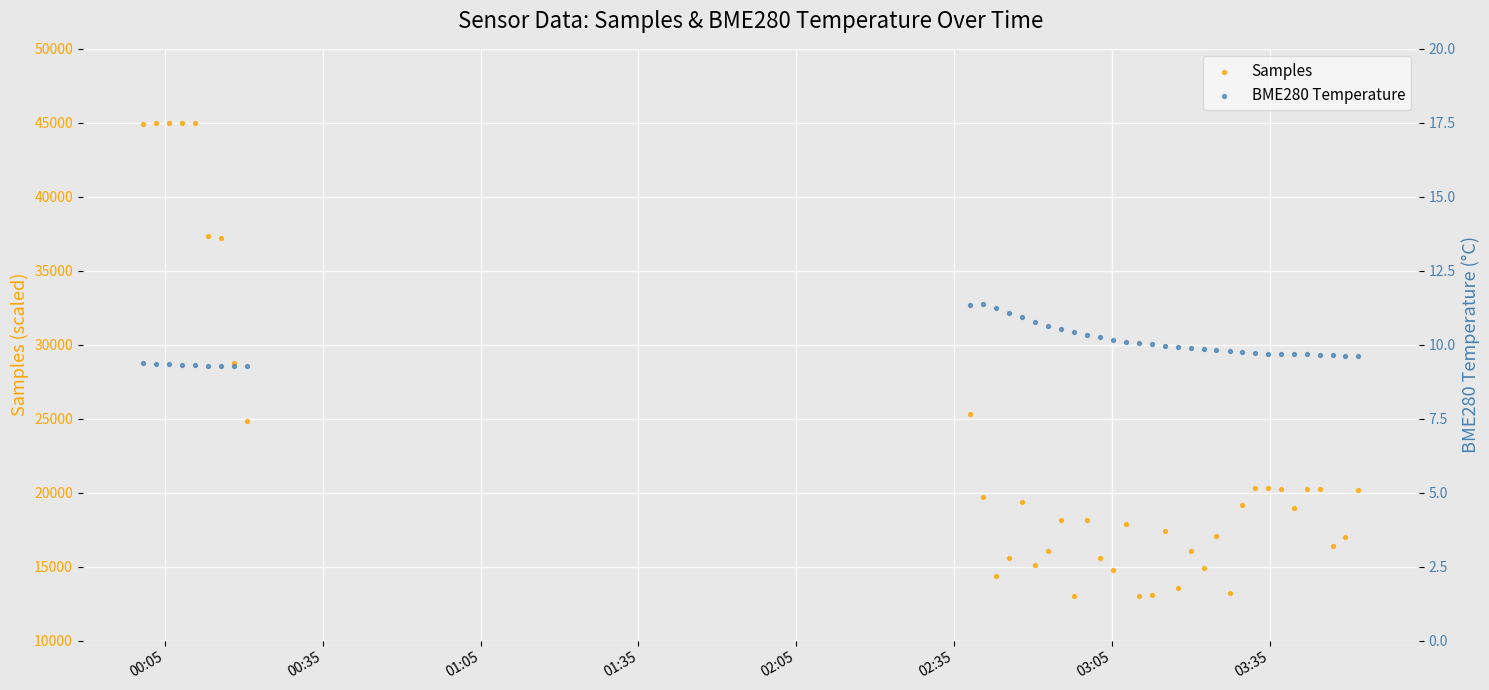

Is the value of BME280 Temperature at 03:05 greater than the value of Samples at 17?

No